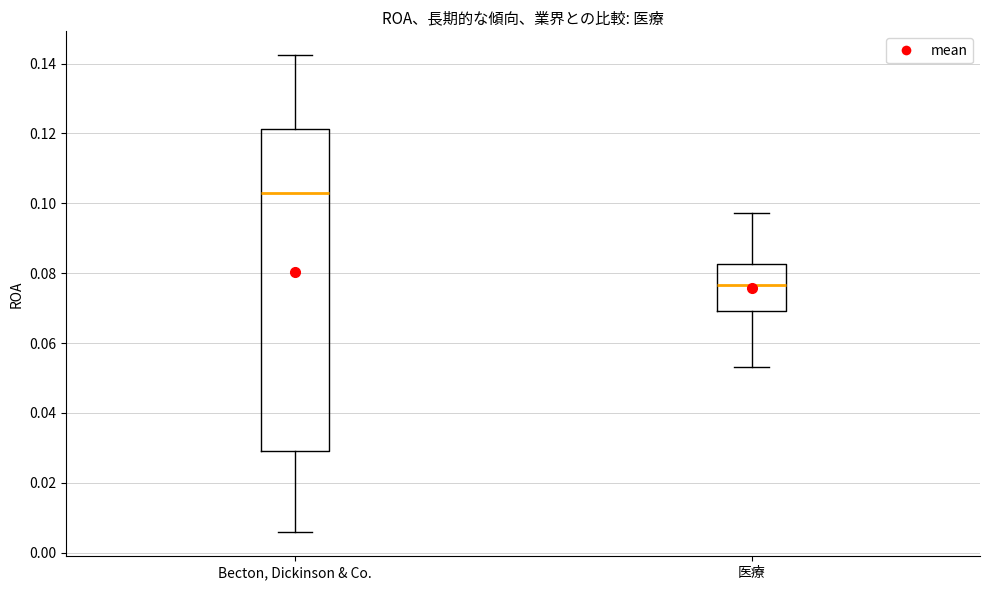

Comparing the boxes themselves (not the whiskers), which one is the tallest?

Becton, Dickinson & Co.